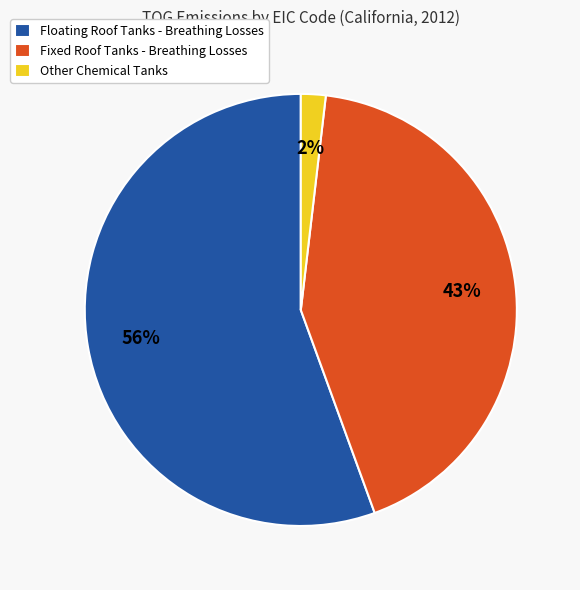

To the nearest percent, what is the average slice percentage?

33%